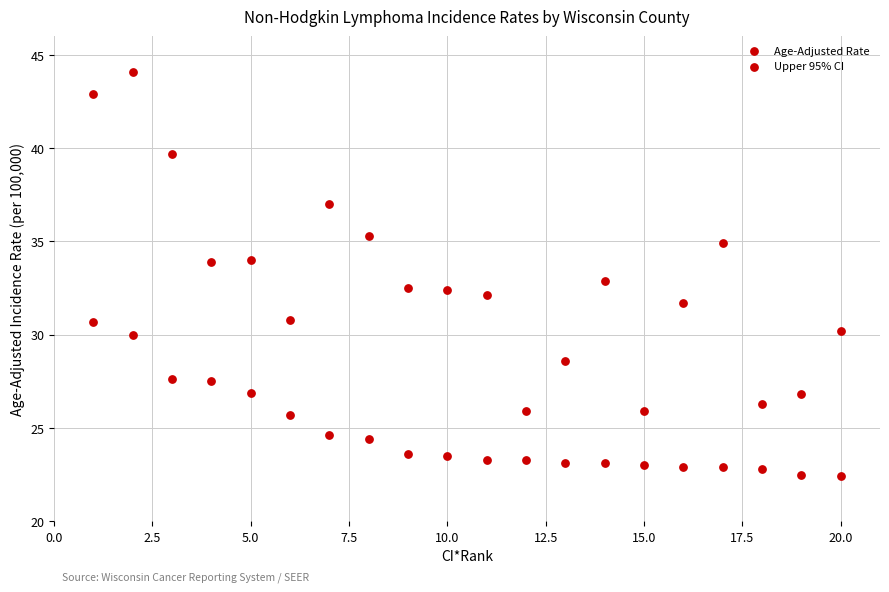

Count the number of points in this scatter plot.

40